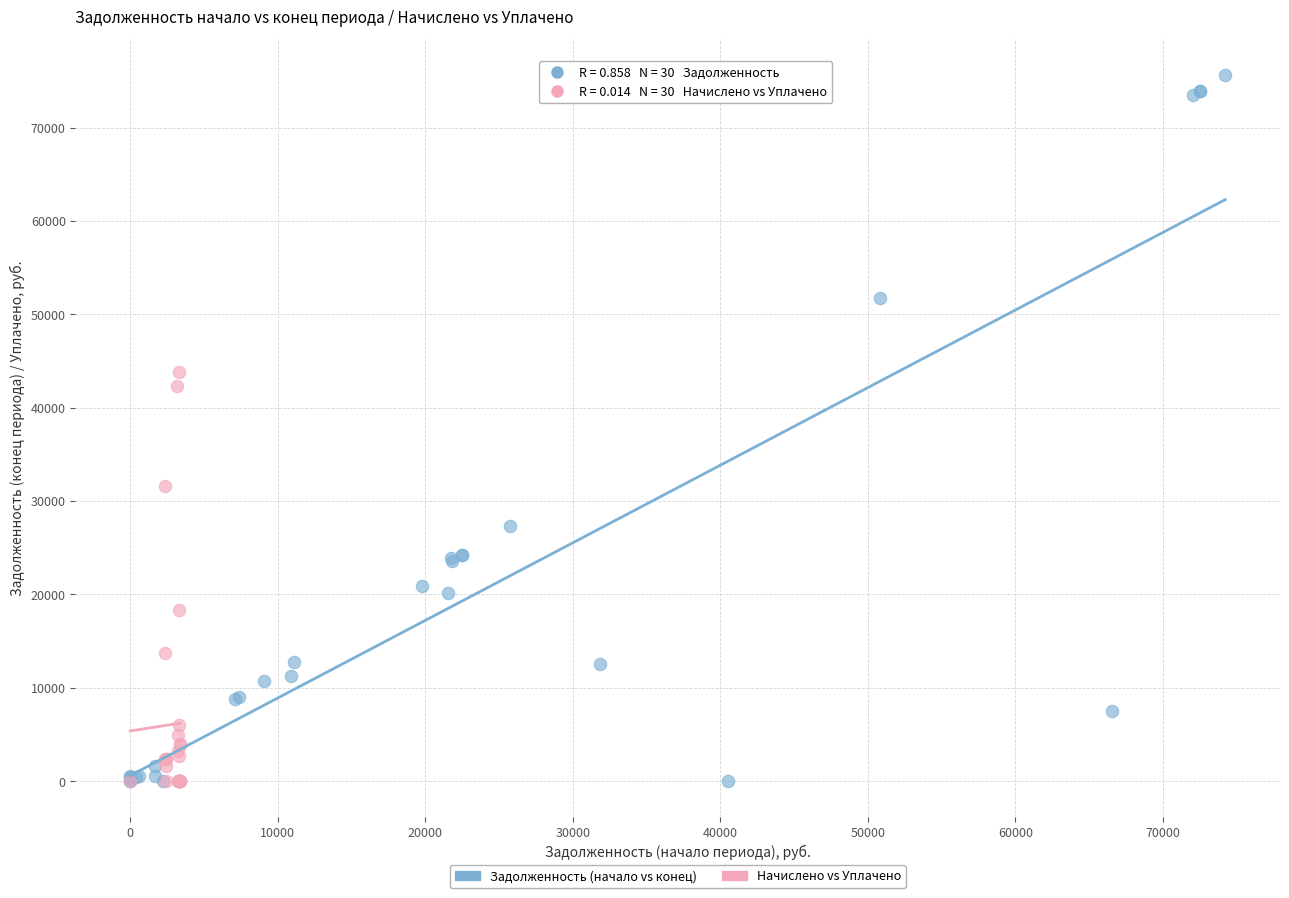

Which series has the largest Y range (max minus min)?

Задолженность (начало vs конец)